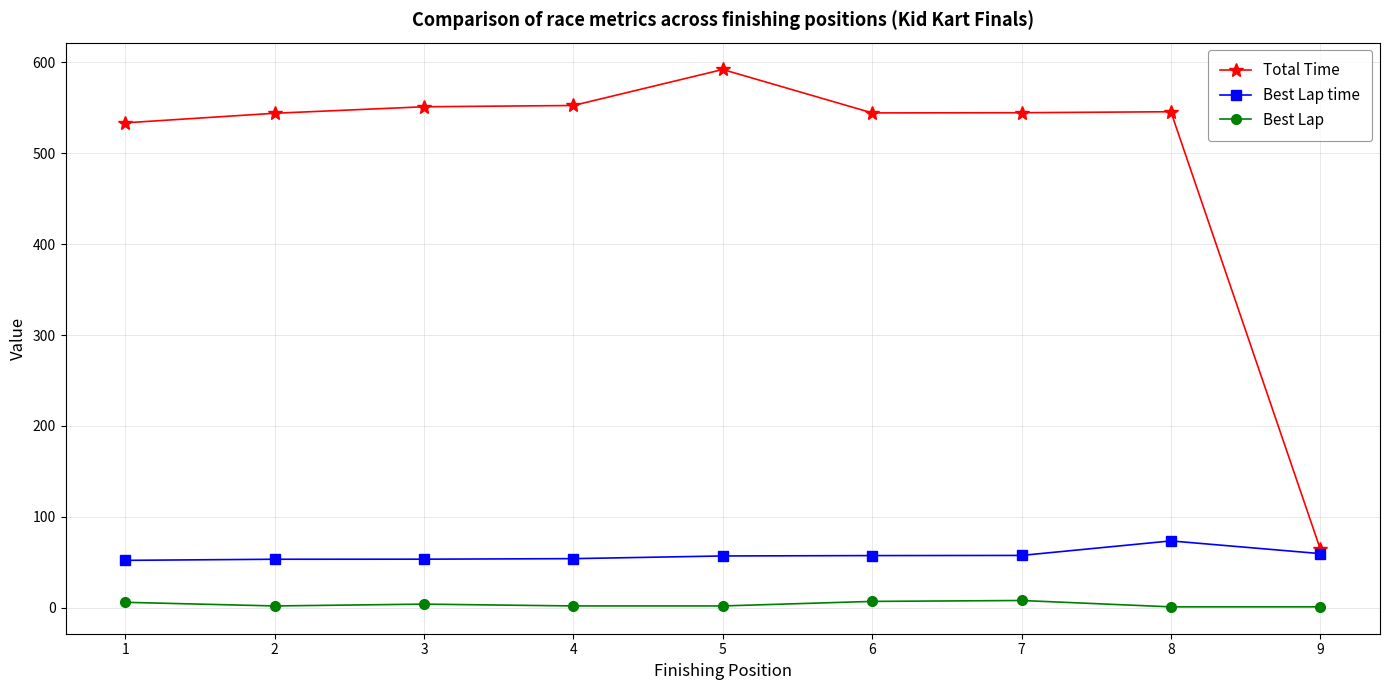

True or false: Best Lap and Total Time intersect in this chart.

False